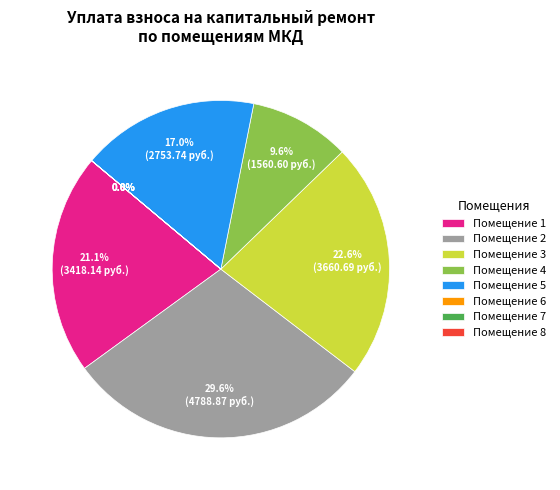

Which slice is the largest?

Помещение 2